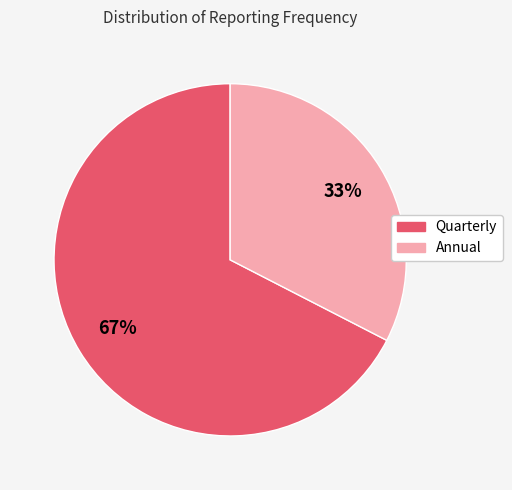

What is the largest slice in the pie chart?

Quarterly